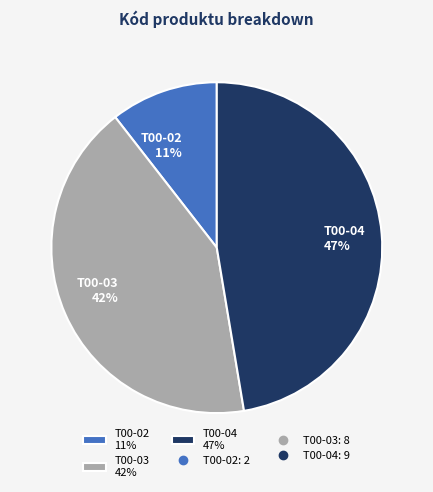

Combined, do T00-04 47% and T00-02 11% account for over 50%?

Yes